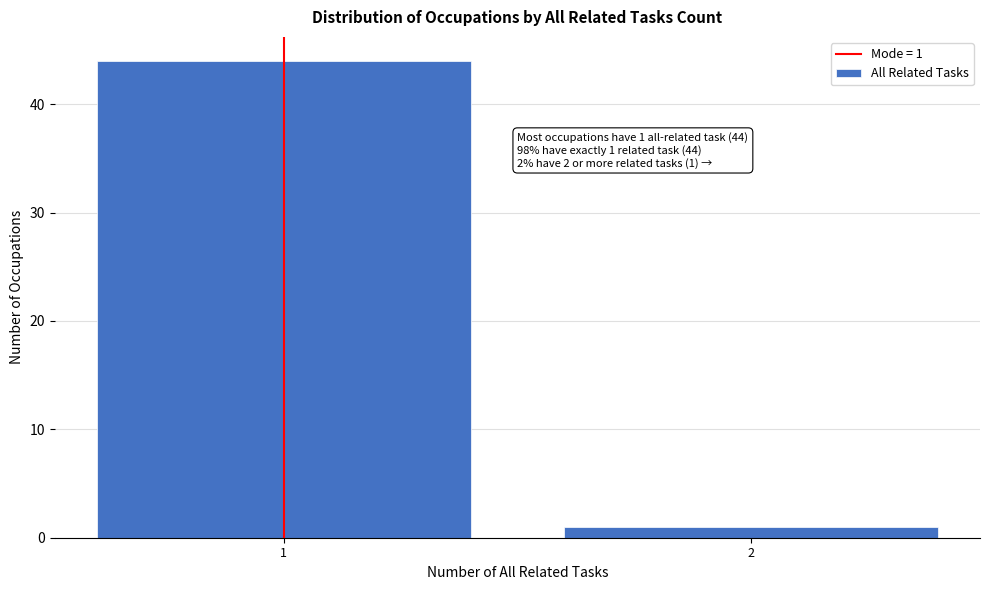

Reading left to right, extract all data points from this chart.

1=44	2=1